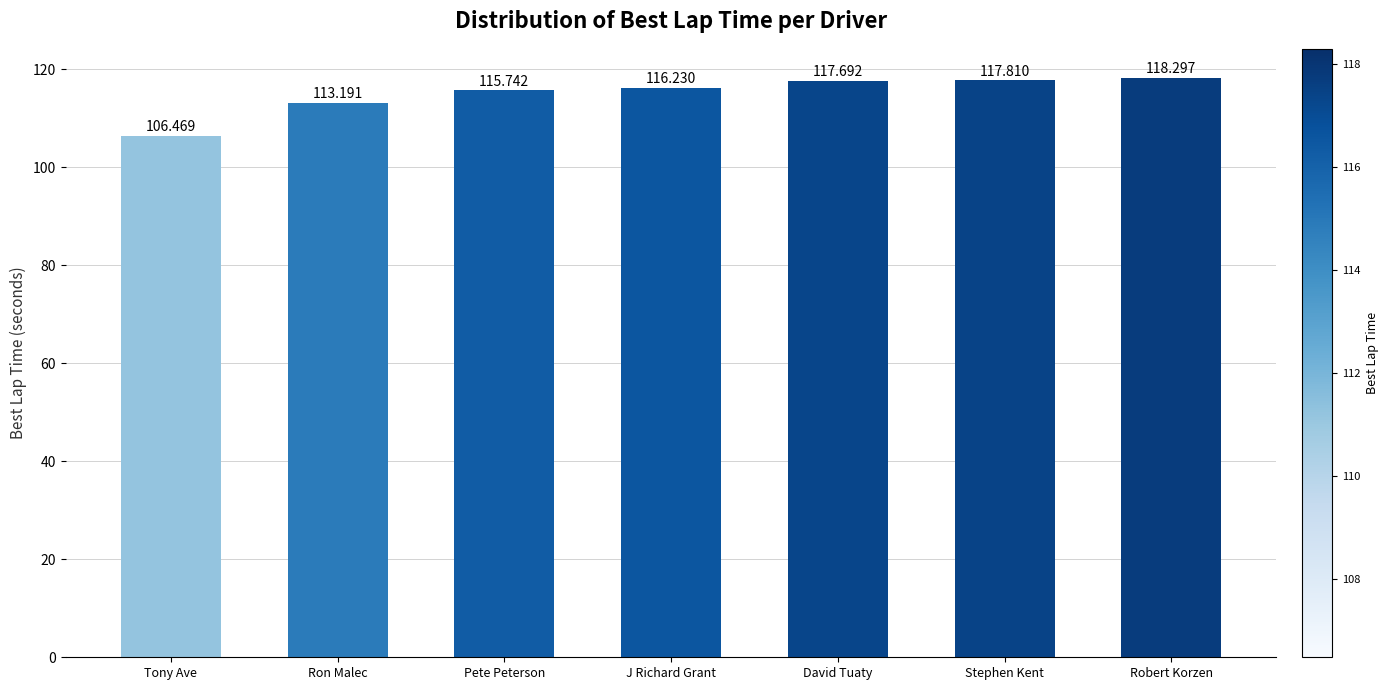

What position from the right is Tony Ave?

7